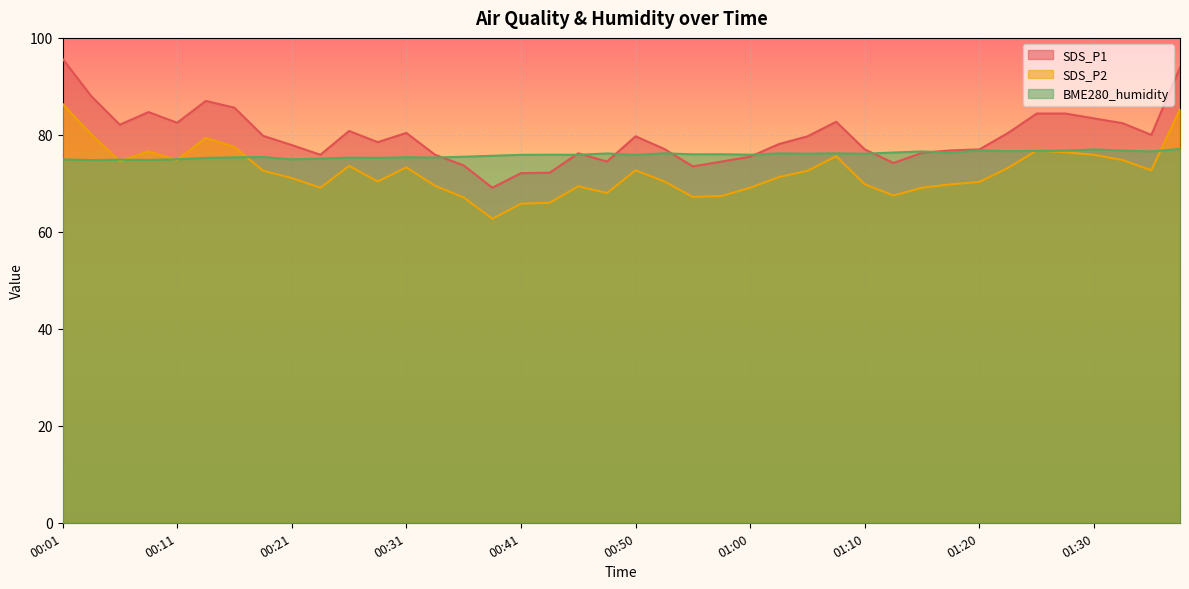

Between 00:55 and 01:15, which series saw the biggest shift?

SDS_P1